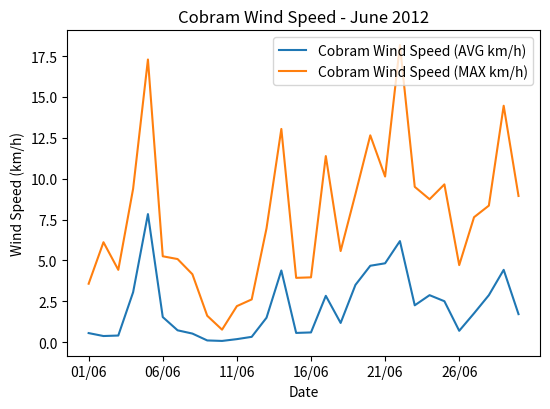

True or false: Cobram Wind Speed (MAX km/h) and Cobram Wind Speed (AVG km/h) cross at least once.

False